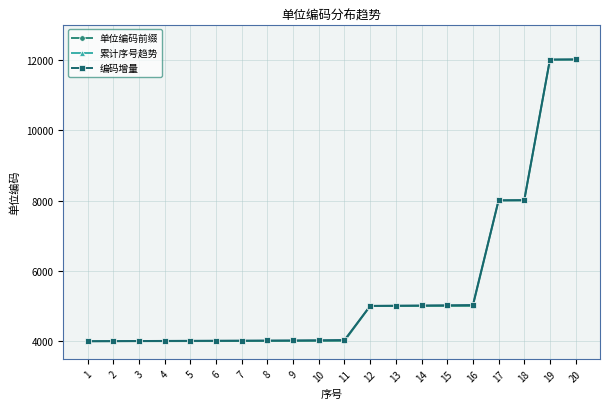

Rank the series by their maximum value, from lowest to highest.

累计序号趋势, 单位编码前缀, 编码增量